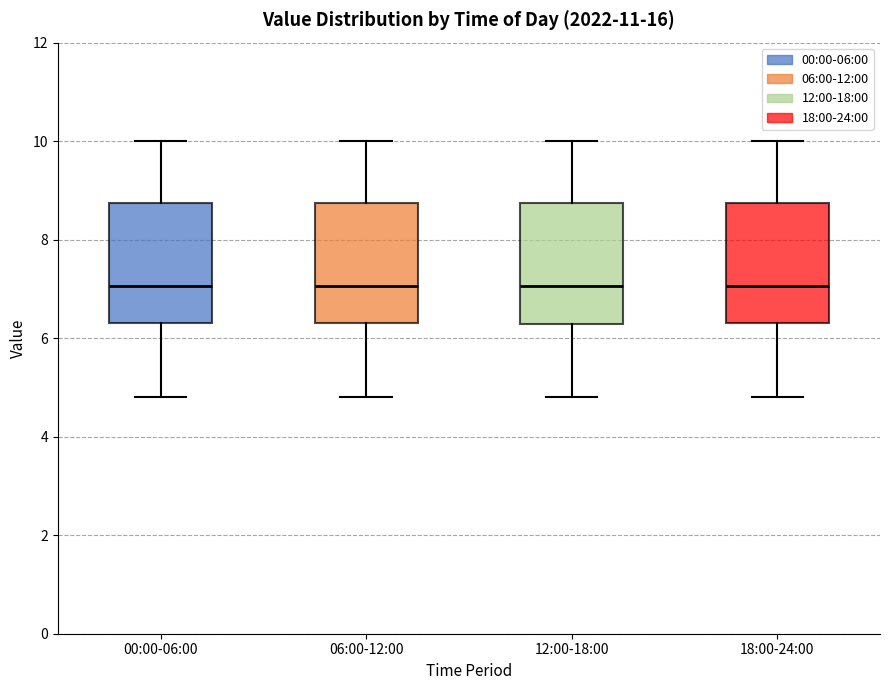

Reading left to right, read every box against the y-axis: the position of its median line, the range the box covers, and the ends of its whiskers. The values are not printed on the chart, so give them approximately, as read against the axis.

00:00-06:00: median 7.0, box 6.4 to 8.8, whiskers 4.8 to 10.0
06:00-12:00: median 7.0, box 6.4 to 8.8, whiskers 4.8 to 10.0
12:00-18:00: median 7.0, box 6.2 to 8.8, whiskers 4.8 to 10.0
18:00-24:00: median 7.0, box 6.4 to 8.8, whiskers 4.8 to 10.0